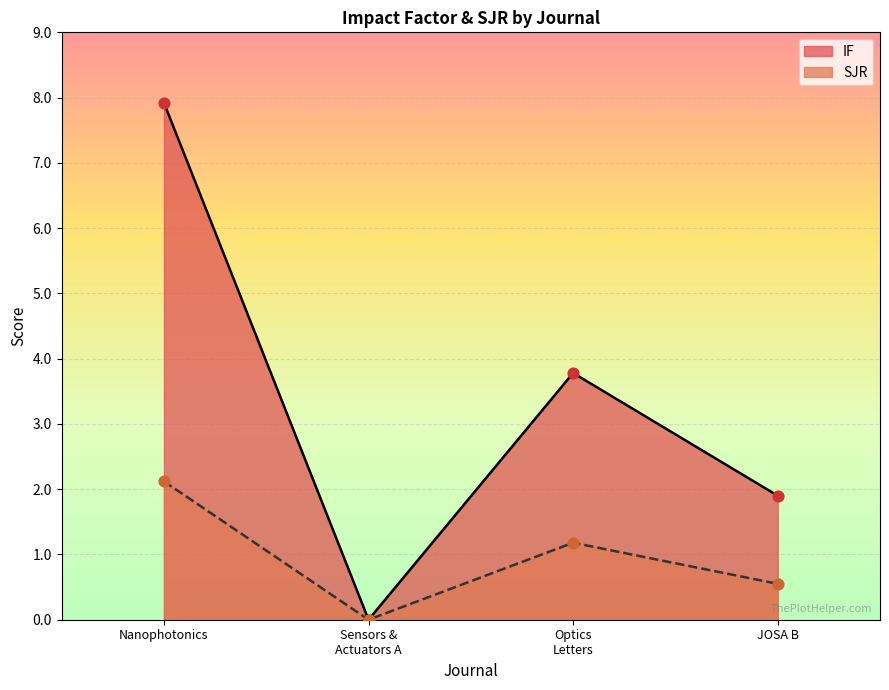

At how many categories does at least one series exceed 1?

3